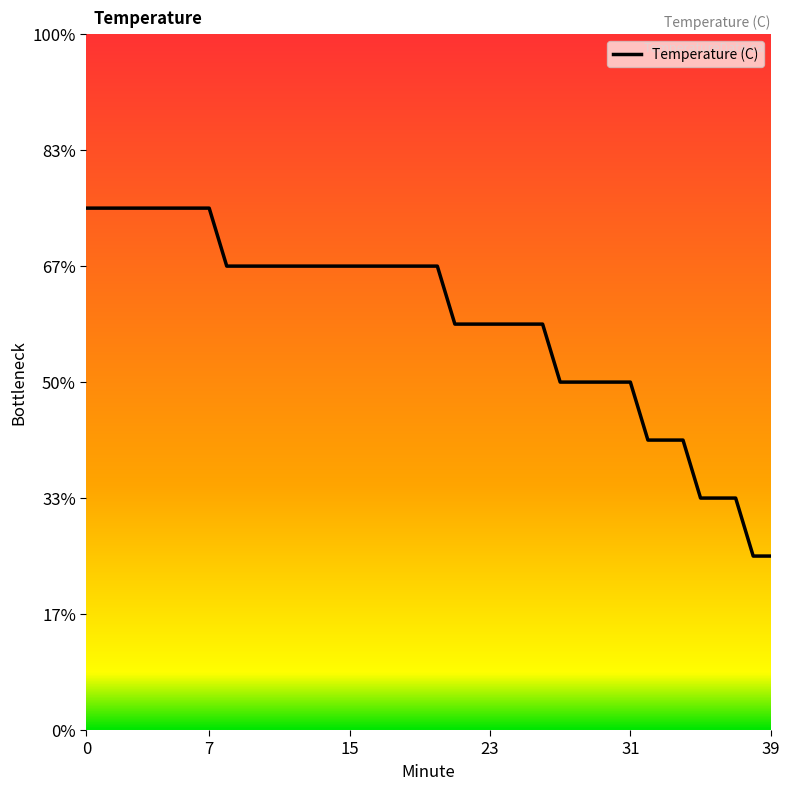

Does the chart have visible grid lines?

No